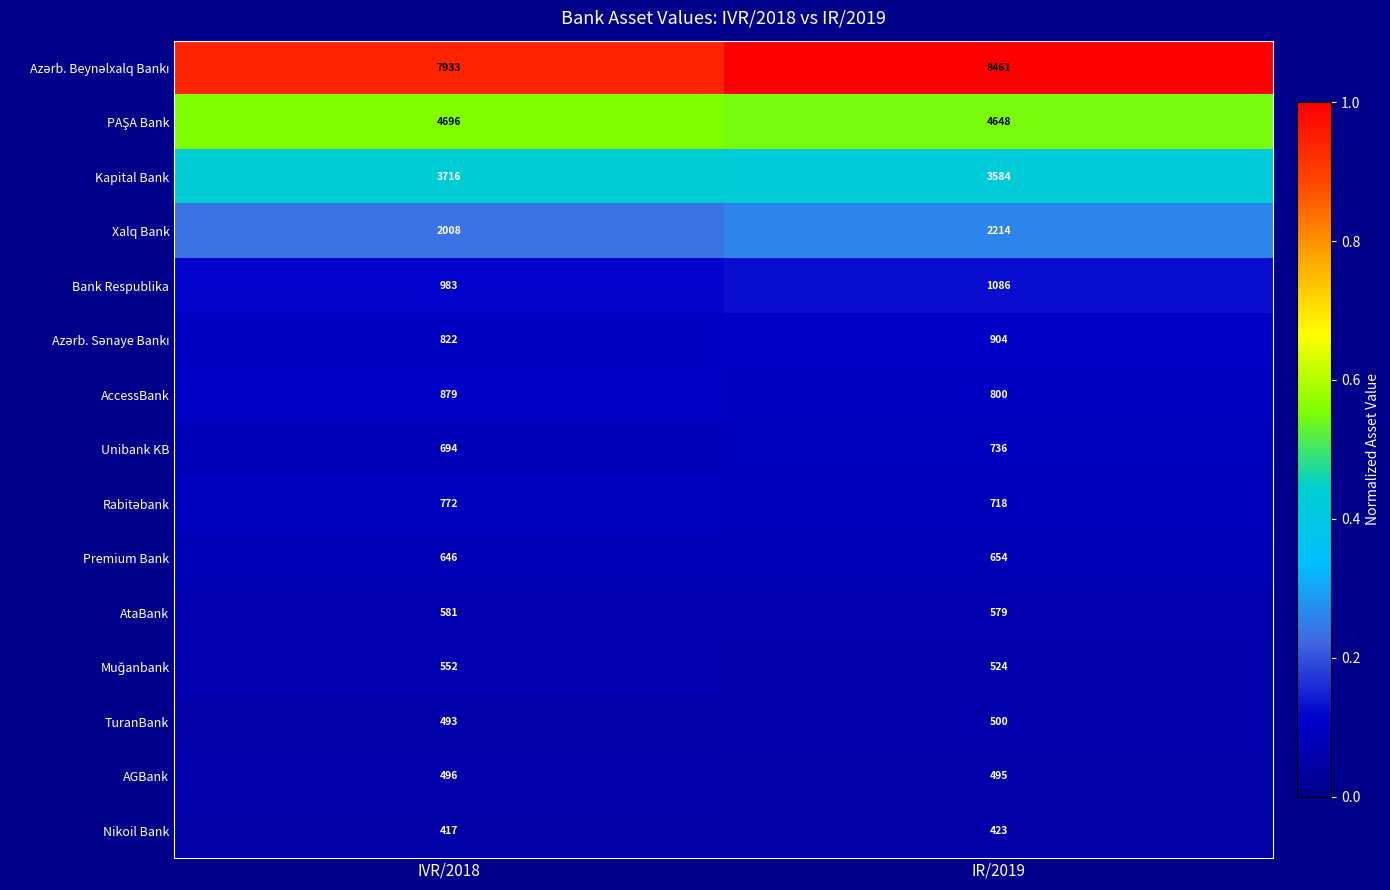

What is the sum of all Nikoil Bank values?

840